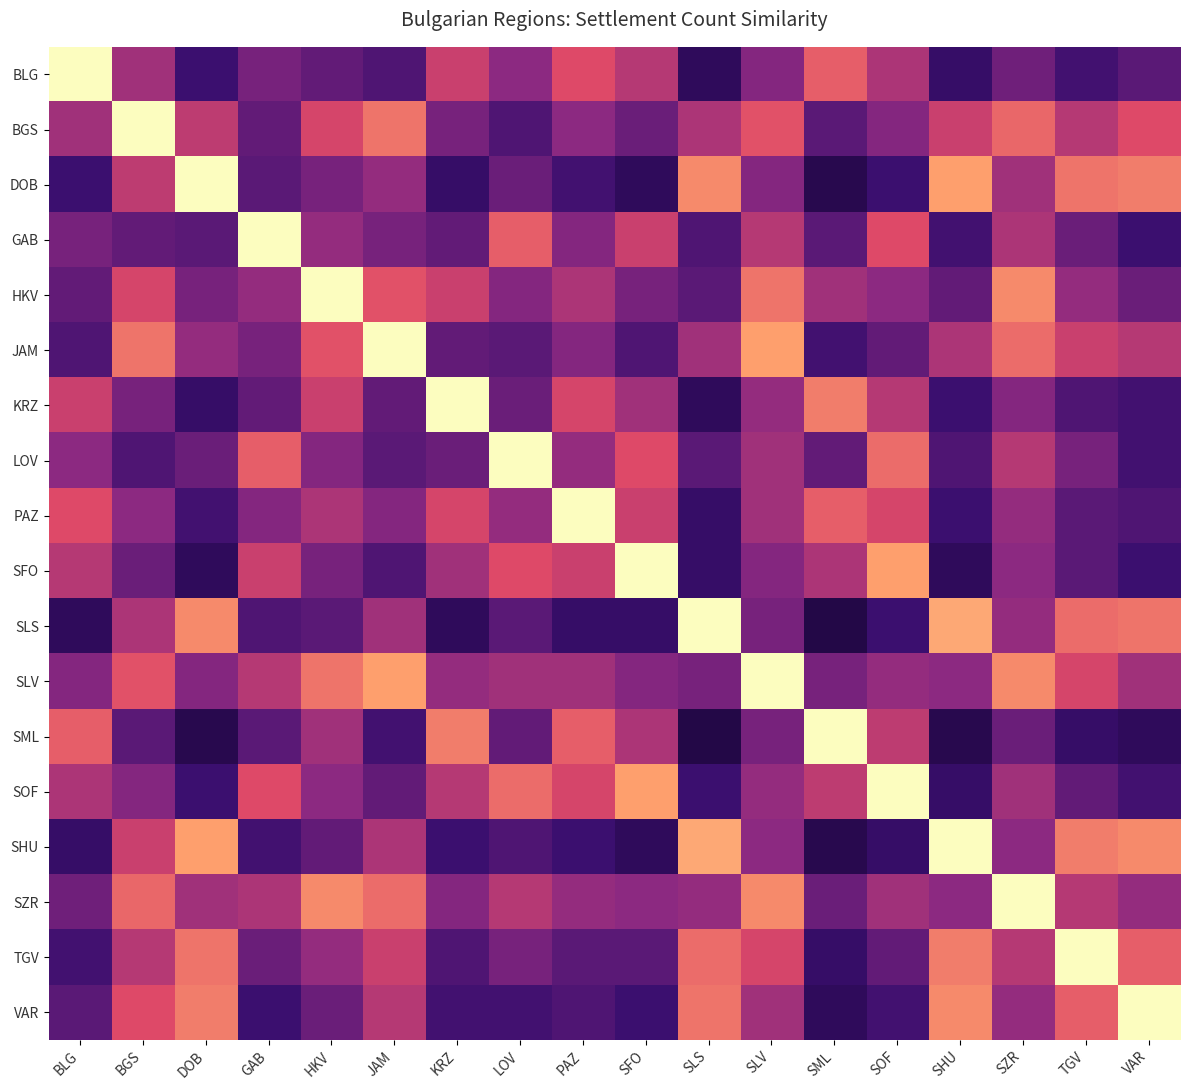

What is the total value across all series at JAM?

8.5